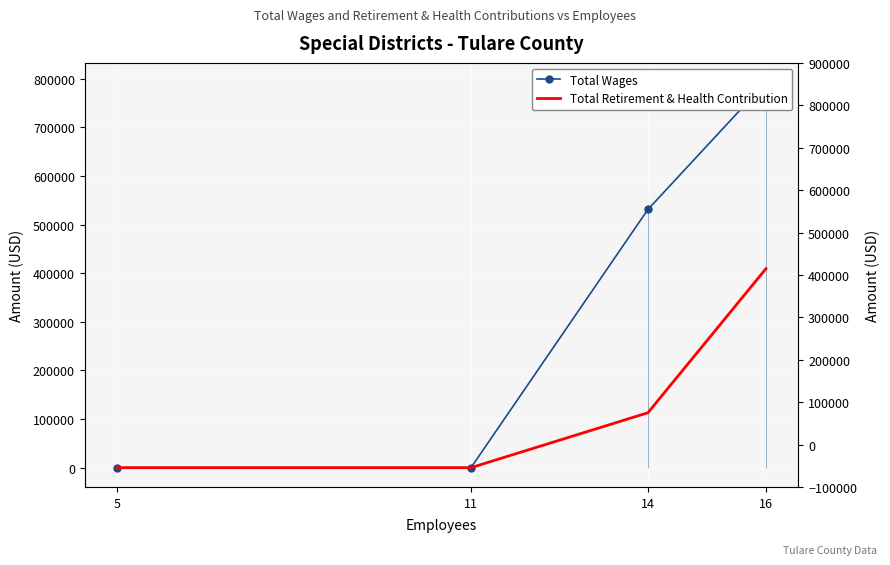

Which has a higher value, 5 or 11?

5